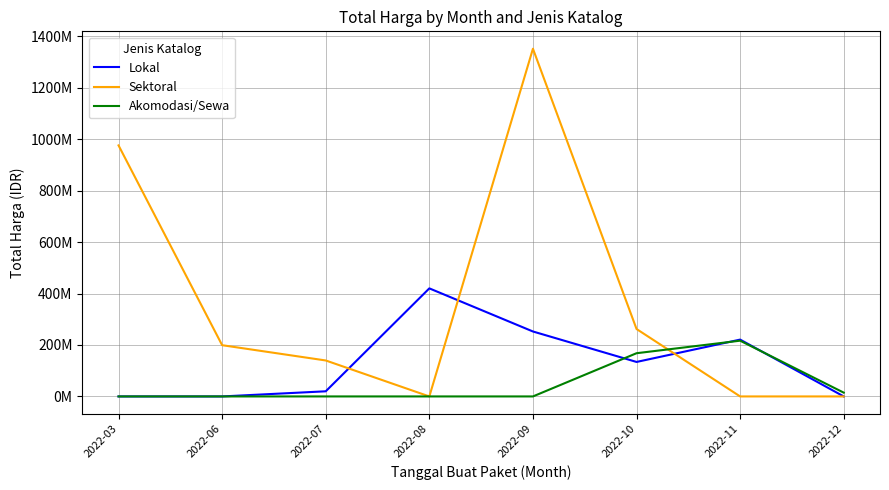

What are all the series names shown in the legend?

Lokal, Sektoral, Akomodasi/Sewa